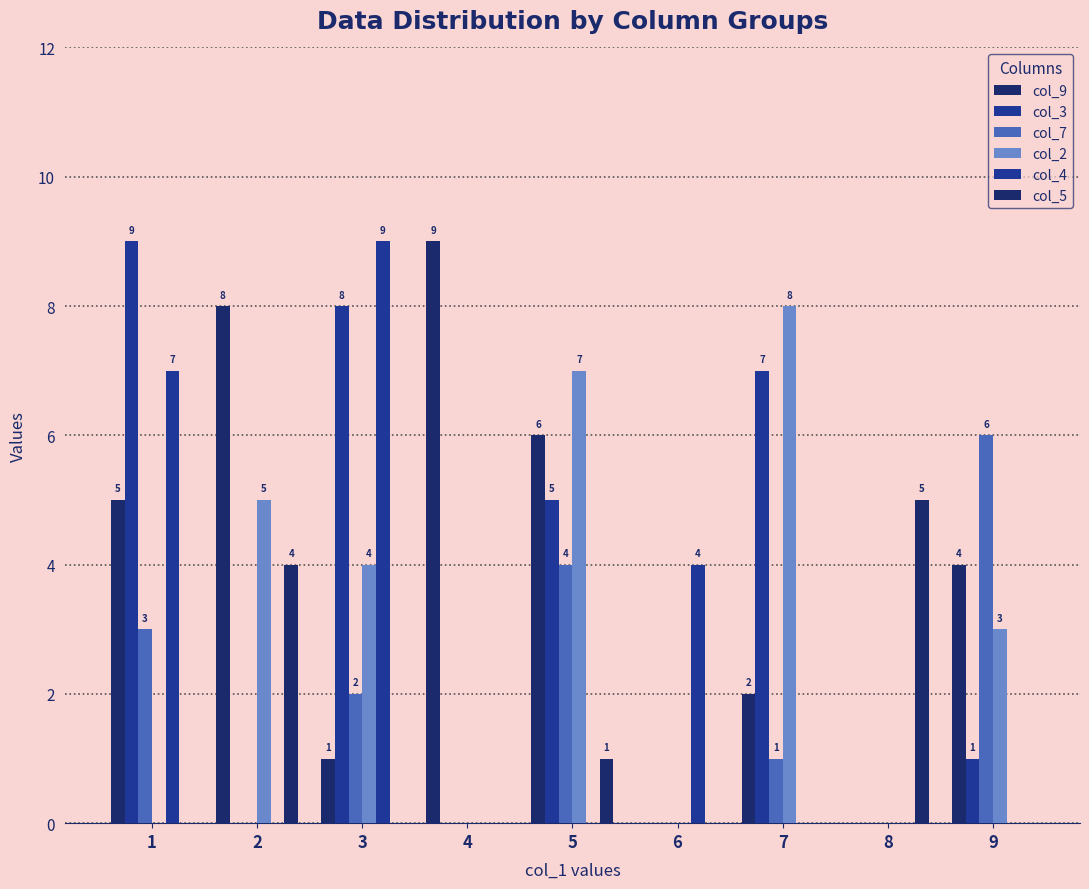

What is the sum of all col_4 values?

20